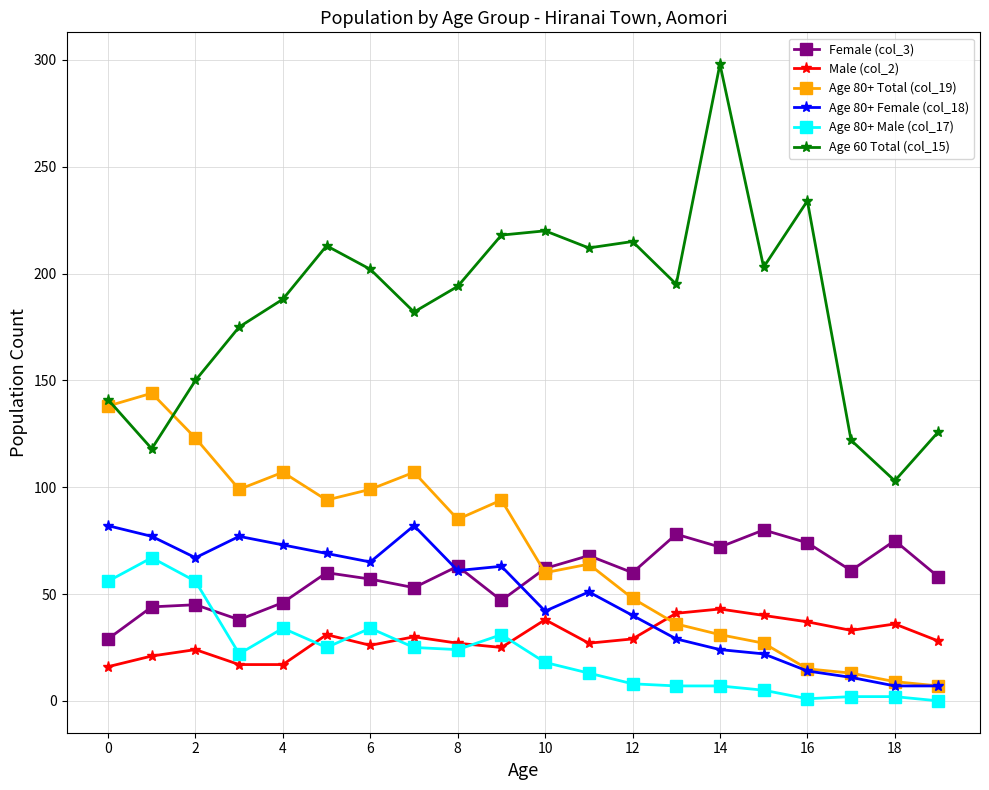

What is the greatest value displayed?

298